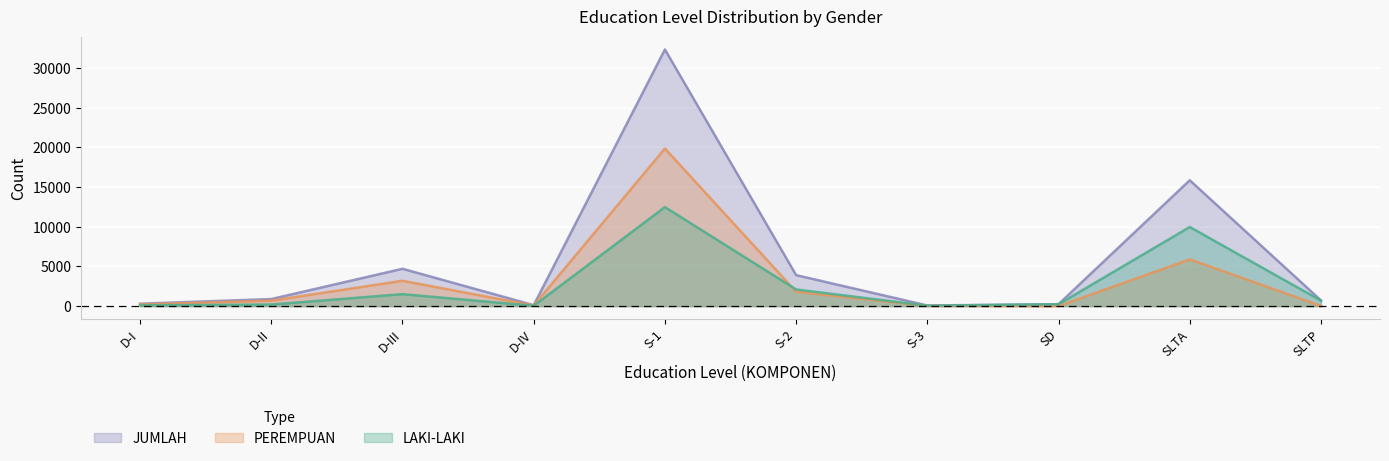

What is the label of the 2nd point from the right?

SLTA